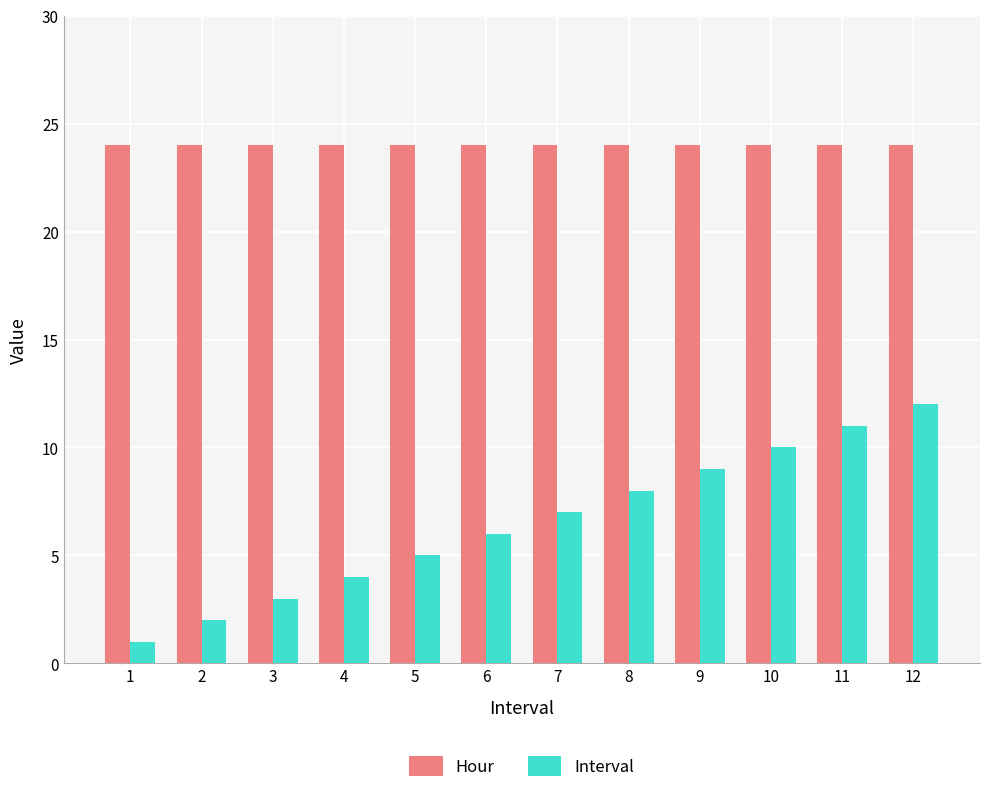

What is the value of the Hour bar at the 9th from the left?

24